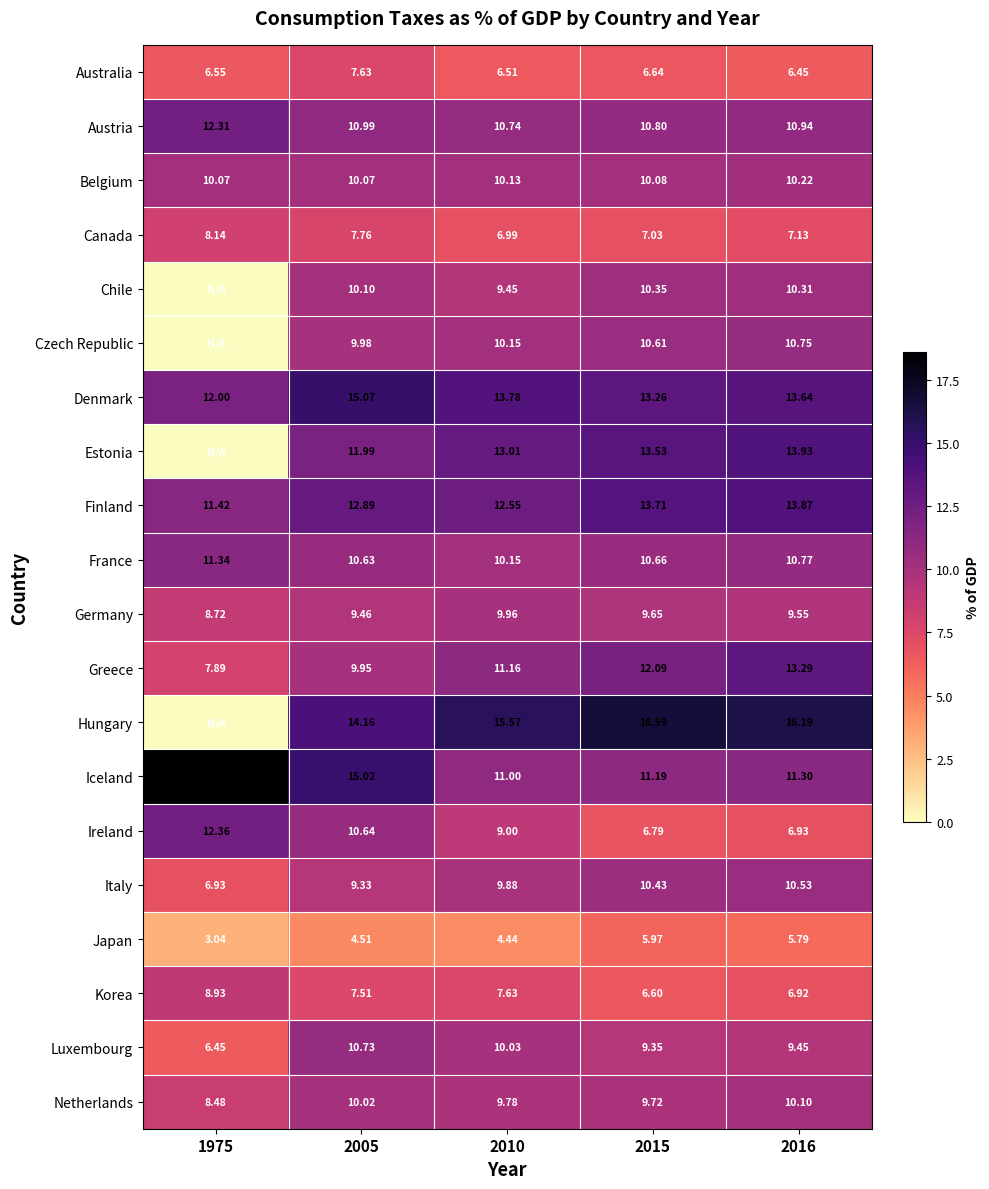

At 2005, list the series in order from smallest to largest.

Japan, Korea, Australia, Canada, Italy, Germany, Greece, Czech Republic, Netherlands, Belgium, Chile, France, Ireland, Luxembourg, Austria, Estonia, Finland, Hungary, Iceland, Denmark